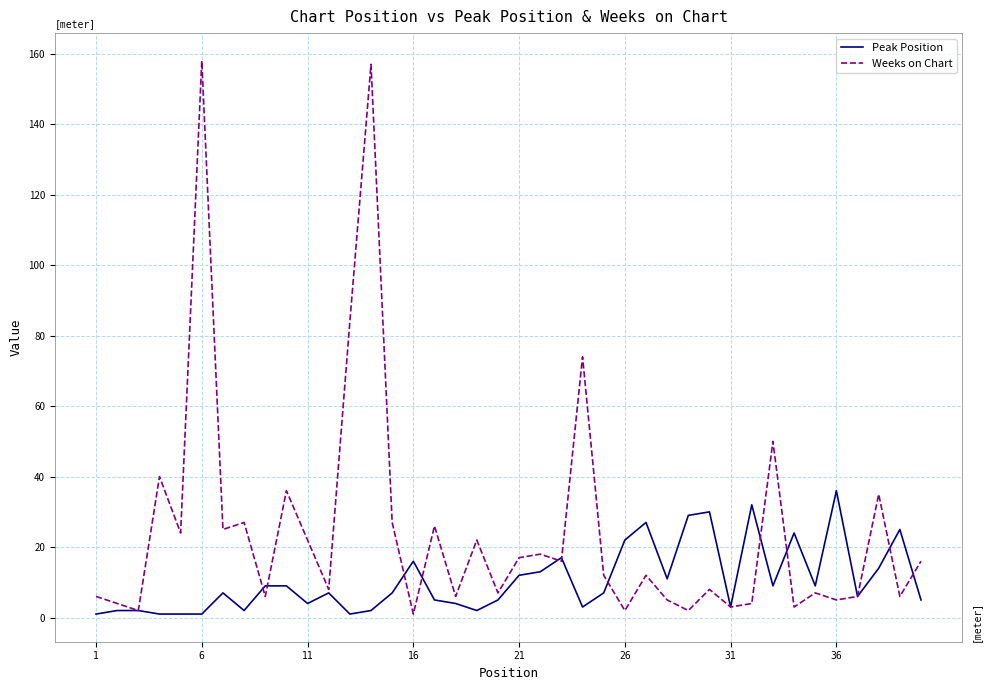

What is the highest value of the Weeks on Chart series?

158